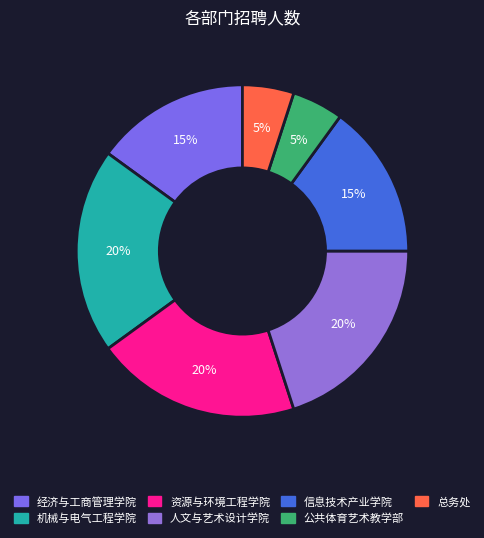

To the nearest percent, what is the difference between the largest and smallest slice percentages?

15%